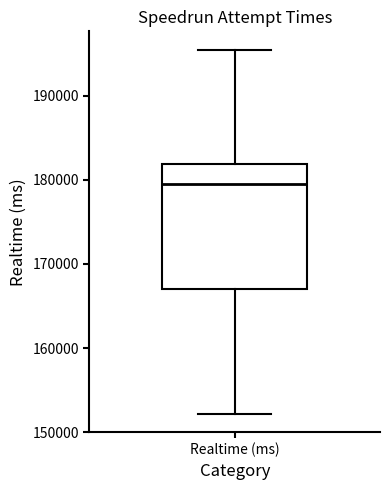

Where does the upper whisker of the box for Realtime (ms) end on the y-axis? The values are not printed on the chart, so give them approximately, as read against the axis.

195000